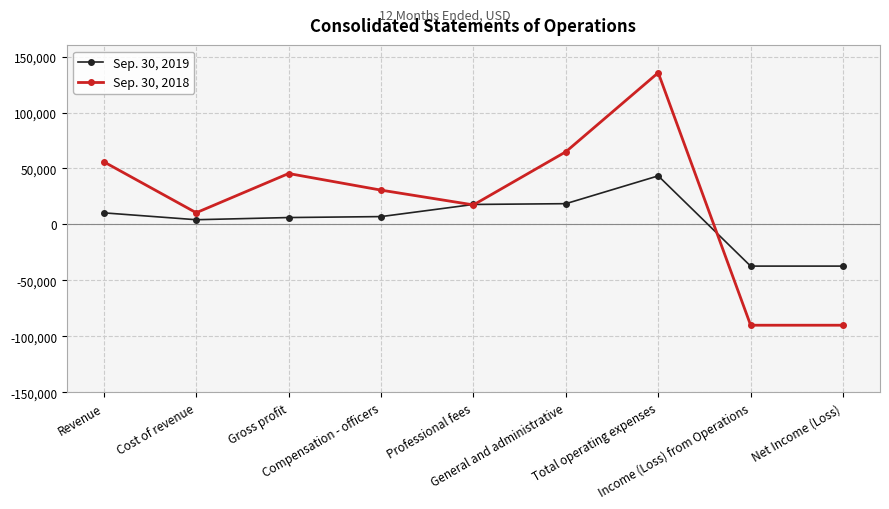

What are all the series names shown in the legend?

Sep. 30, 2019, Sep. 30, 2018